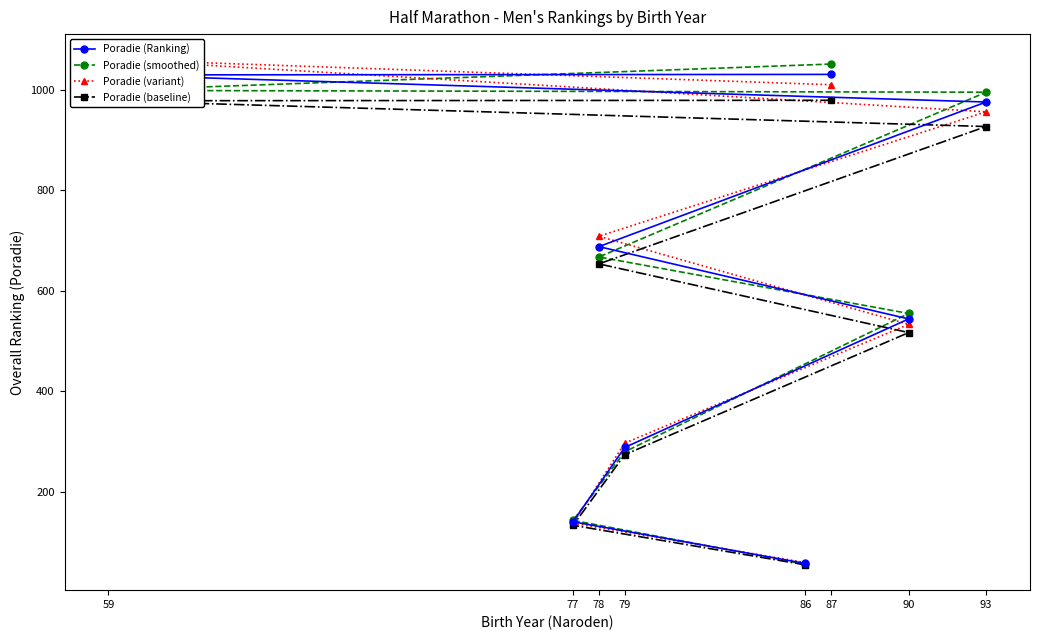

What is the difference between the maximum and second lowest values in the Poradie (smoothed) series?

908.8